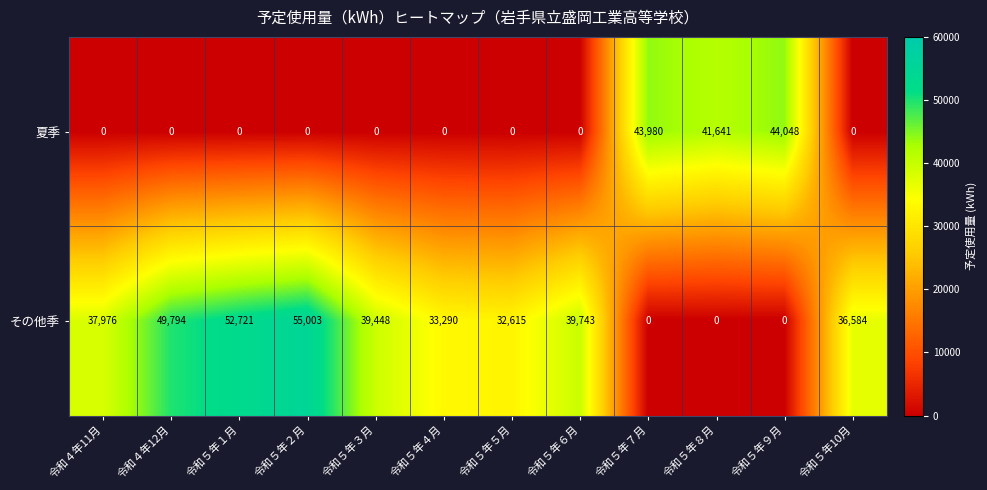

Which series has the largest total across all categories?

その他季